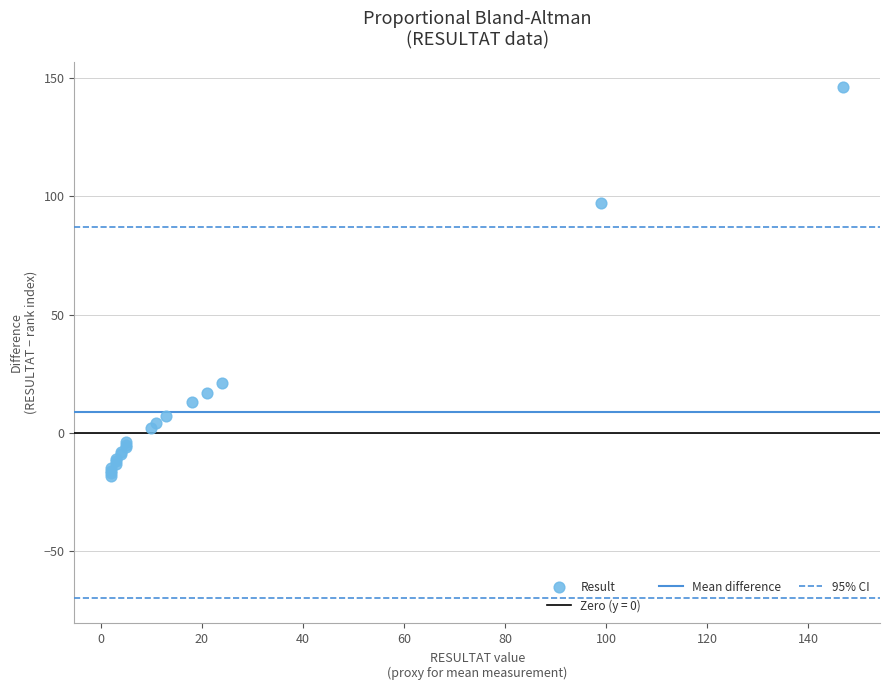

What Y value in the scatter plot is closest to 64?

97